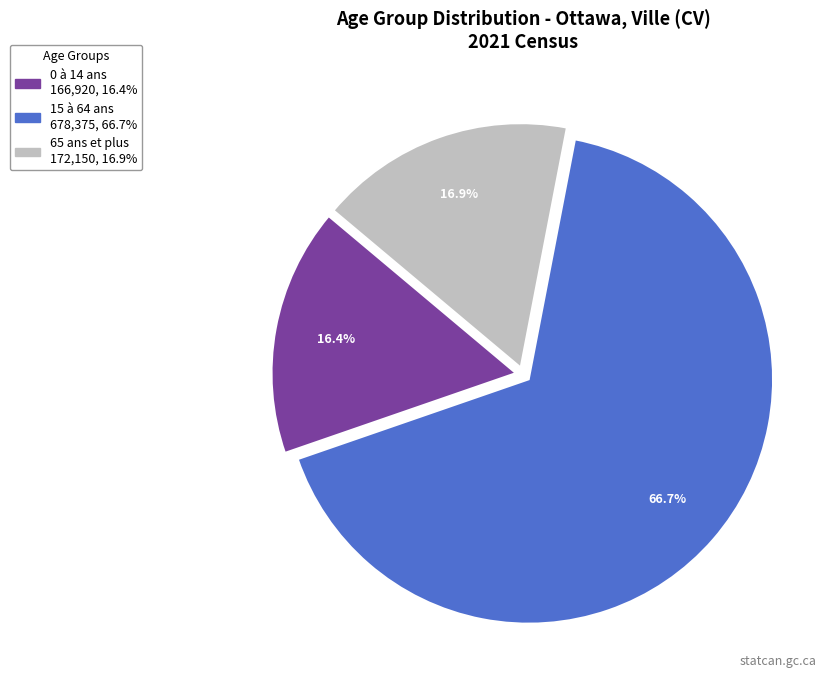

What percentage do 15 à 64 ans and 65 ans et plus together represent?

83.6%